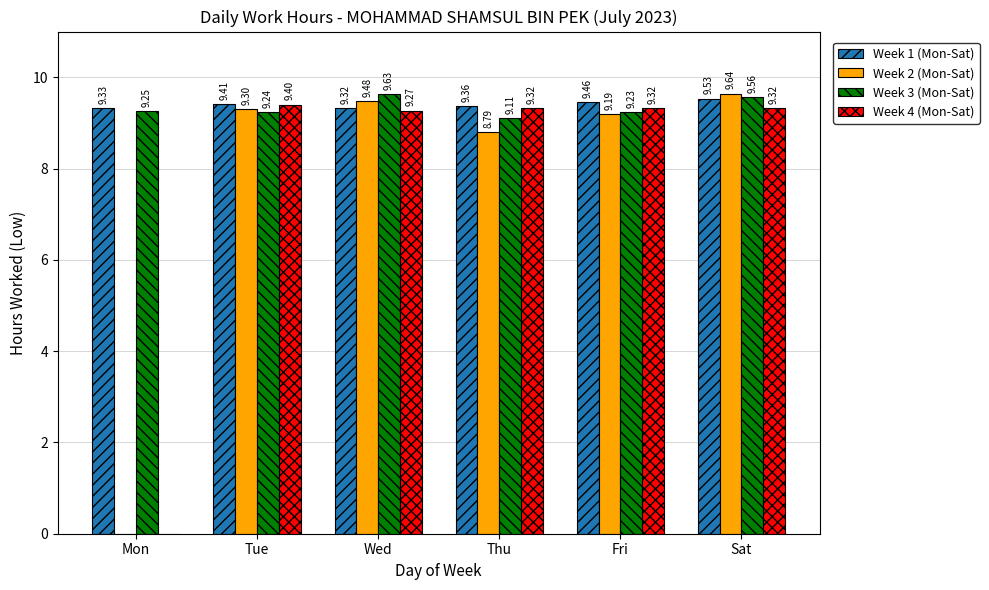

Which series changed the most between Mon and Sat?

Week 2 (Mon-Sat)